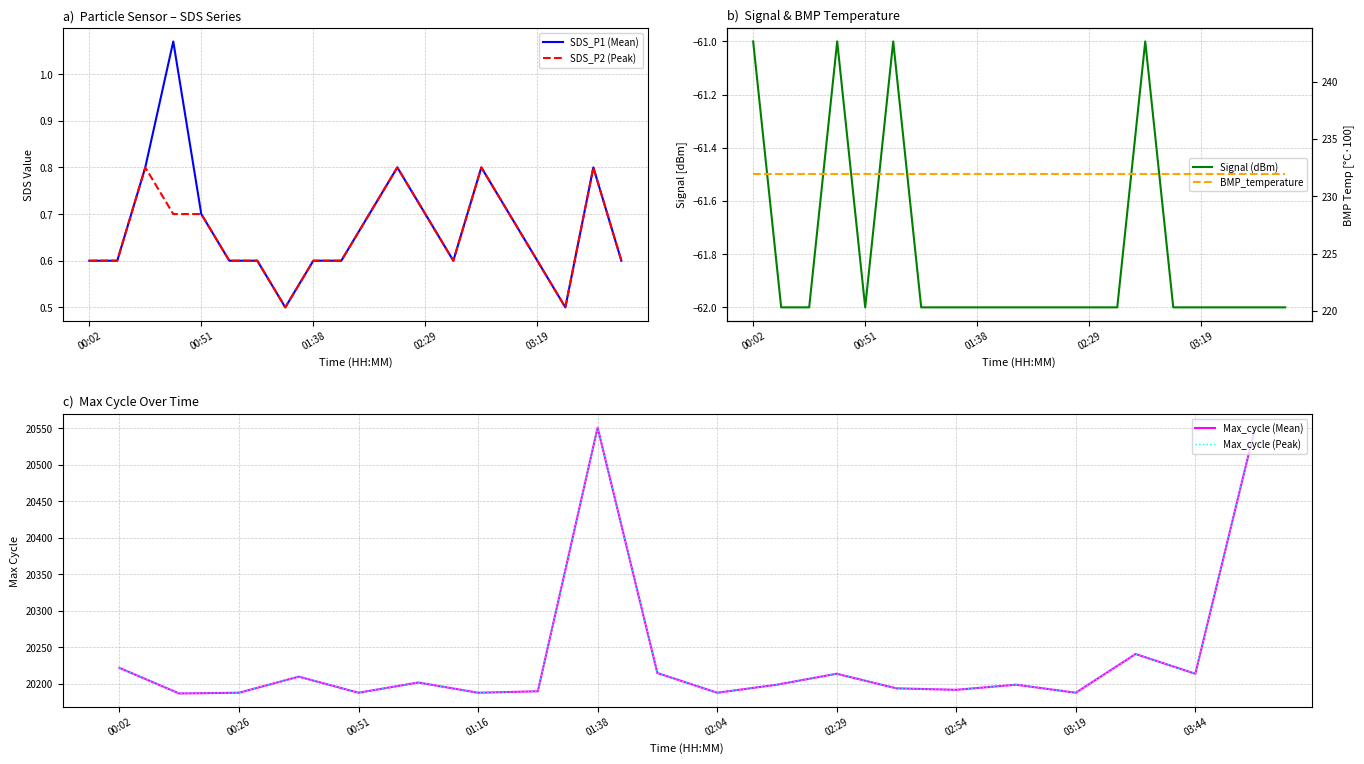

Where does the Max_cycle (Mean) series first go above 20199?

00:02